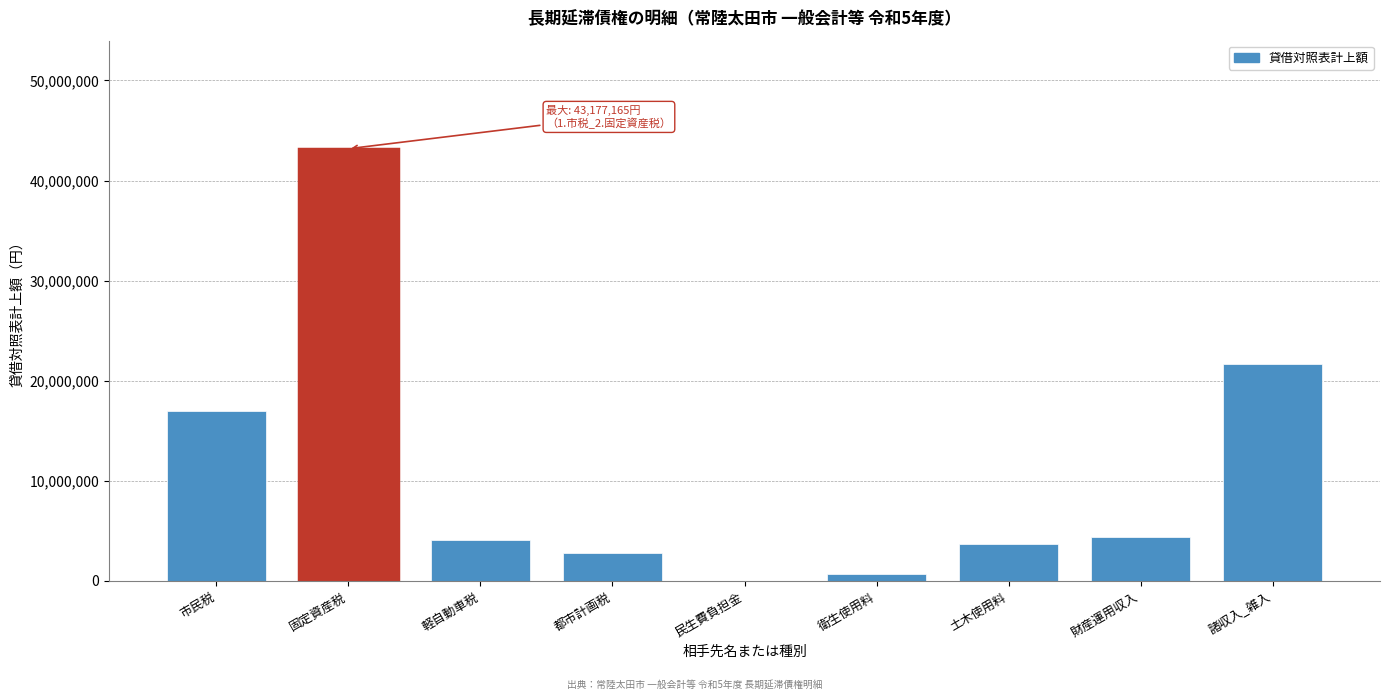

Reading left to right, what are all the values shown in this chart?

市民税=16942709	固定資産税=43177165	軽自動車税=4057318	都市計画税=2839036	民生費負担金=0	衛生使用料=660818	土木使用料=3688500	財産運用収入=4401600	諸収入_雑入=21651263